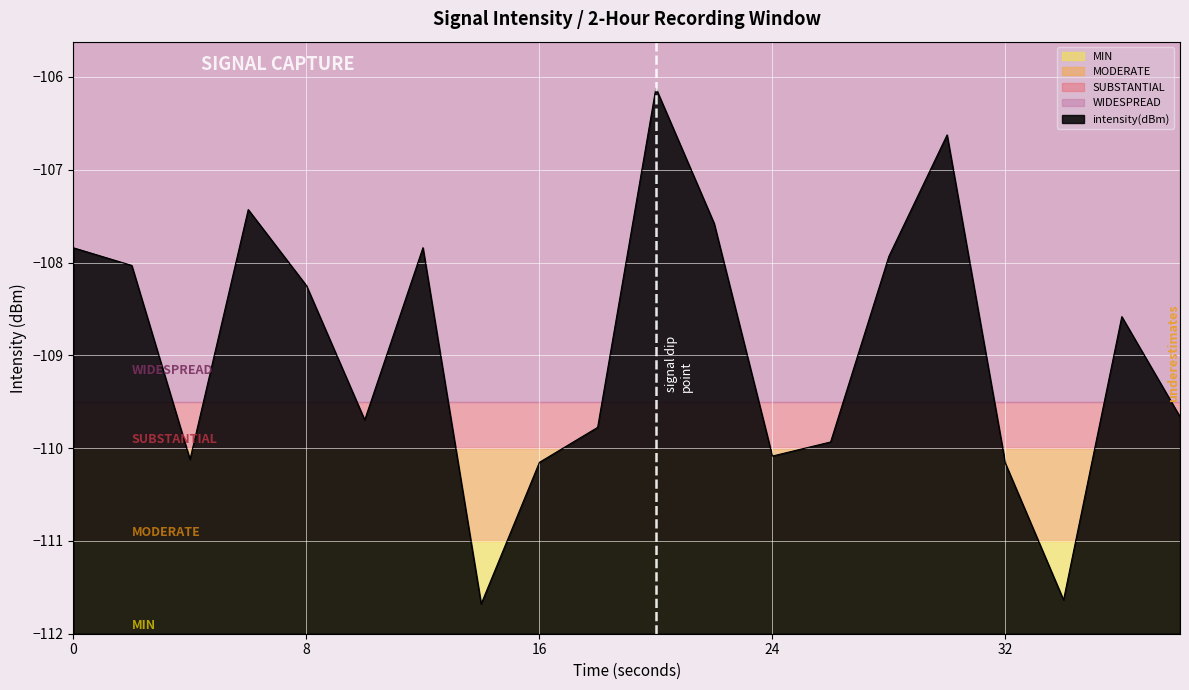

The intensity(dBm) series shows -107.8 at 0. True or false?

True